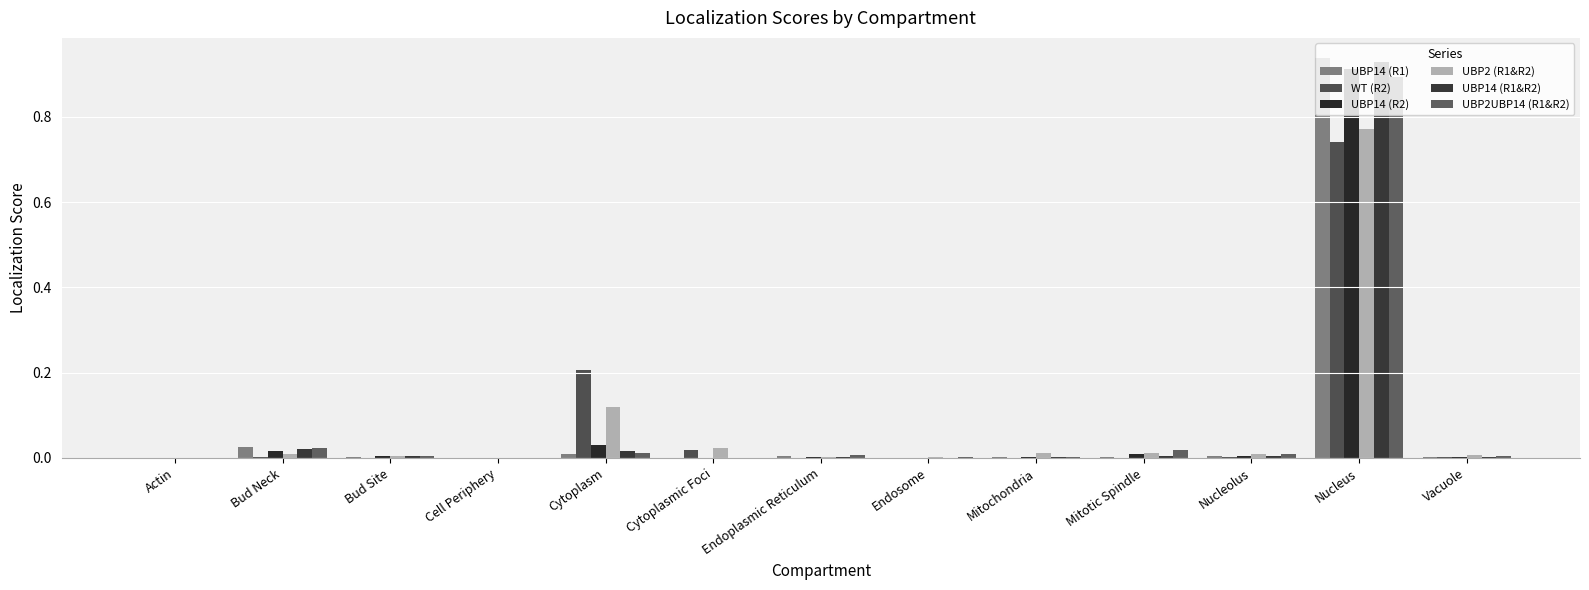

What is the label of the 7th bar from the right?

Endoplasmic Reticulum